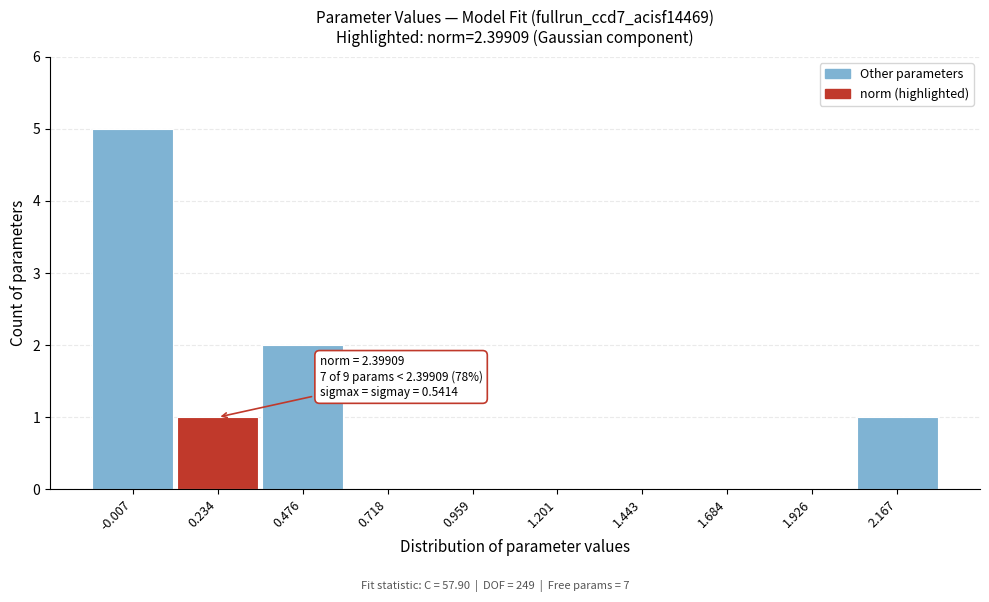

Reading right to left, transcribe all the data shown in this chart.

2.167=1	1.926=0	1.684=0	1.443=0	1.201=0	0.959=0	0.718=0	0.476=2	0.234=1	-0.007=5